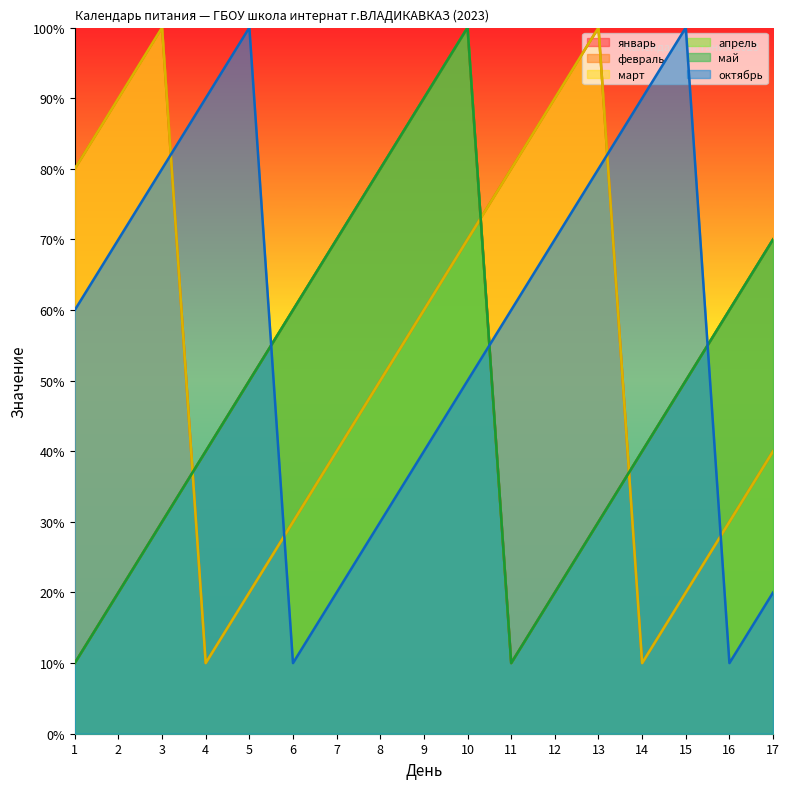

True or false: январь and октябрь intersect in this chart.

True